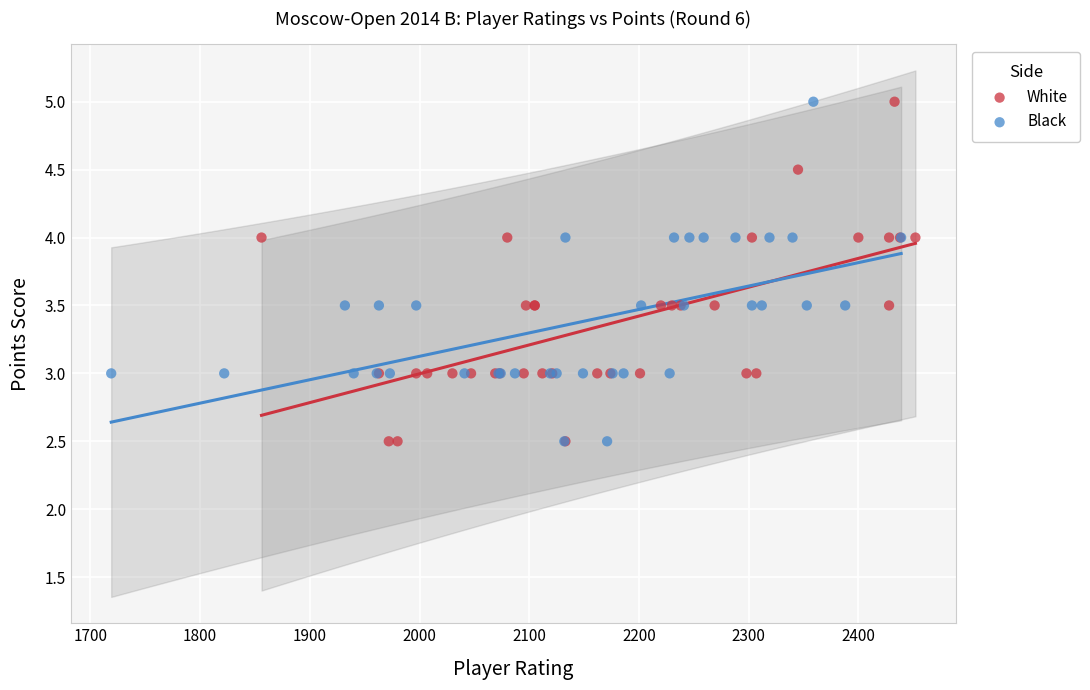

What are all the series names shown in the legend?

White, Black